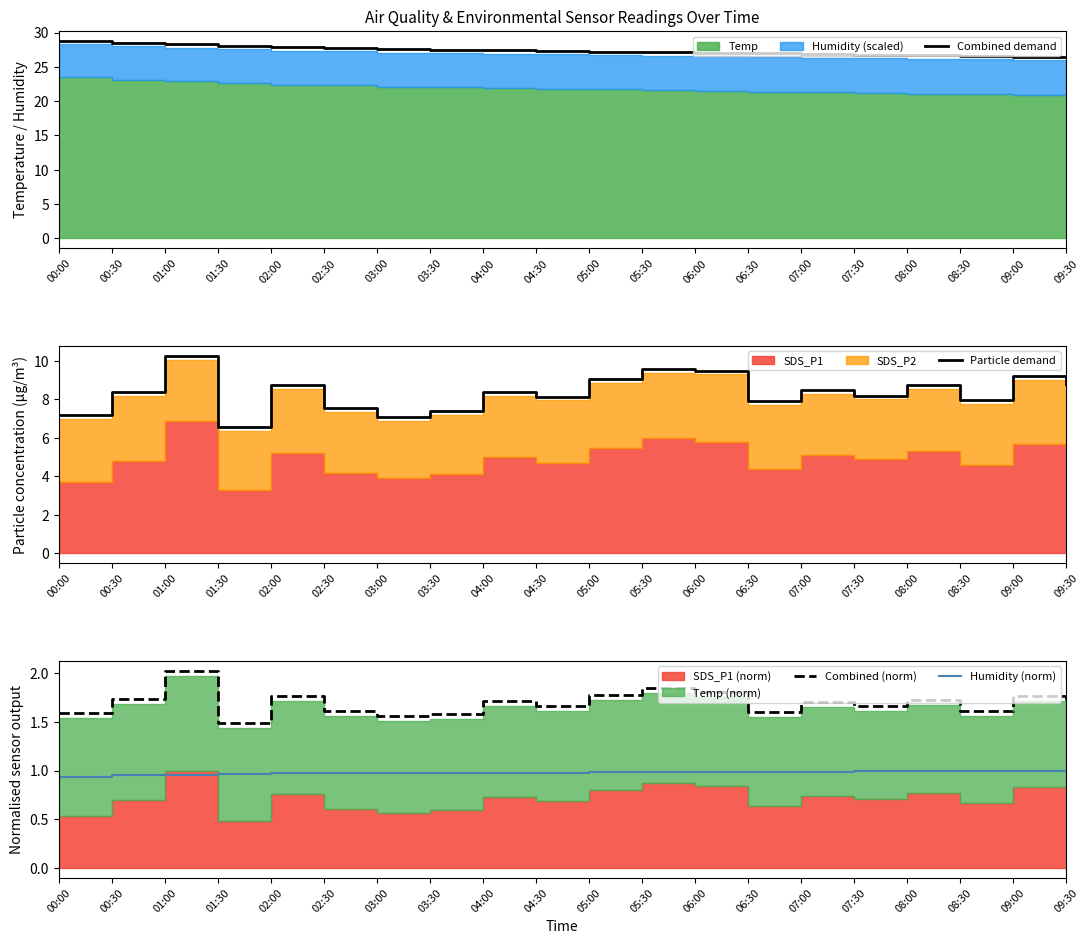

Reading right to left, extract all data points from this chart.

Combined demand: 26.4	26.5	26.6	26.7	26.8	26.9	26.9	27.0	27.1	27.2	27.3	27.4	27.5	27.6	27.8	27.9	28.0	28.3	28.5	28.8
Particle demand: 8.8	9.2	8.0	8.8	8.2	8.5	7.9	9.5	9.6	9.0	8.2	8.4	7.4	7.1	7.5	8.7	6.6	10.3	8.4	7.2
Combined (norm): 1.7	1.8	1.6	1.7	1.7	1.7	1.6	1.8	1.8	1.8	1.7	1.7	1.6	1.6	1.6	1.8	1.5	2.0	1.7	1.6
Humidity (norm): 1.0	1.0	1.0	1.0	1.0	1.0	1.0	1.0	1.0	1.0	1.0	1.0	1.0	1.0	1.0	1.0	1.0	1.0	1.0	0.9